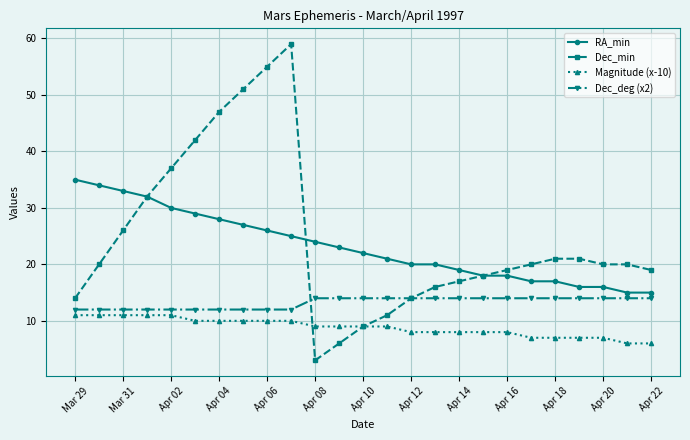

Count the number of categories in the chart.

25